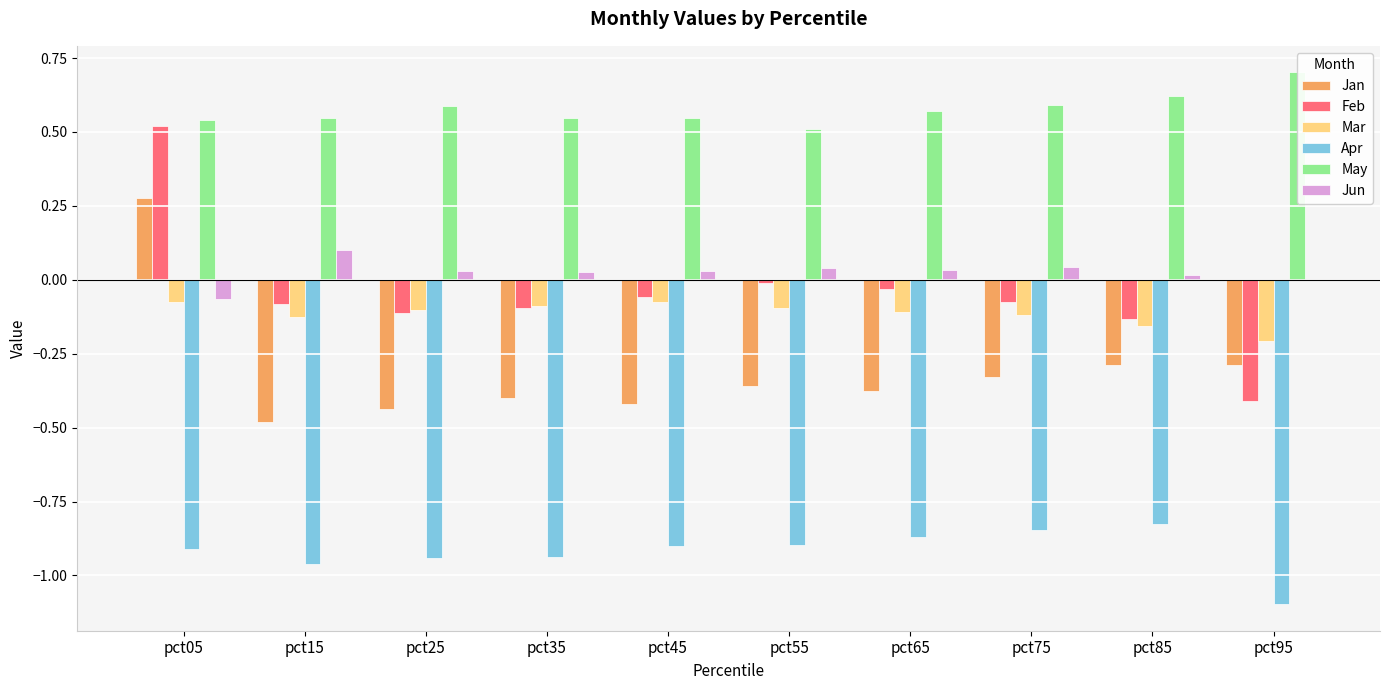

Reading right to left, extract all data points from this chart.

Jan: pct95=-0.3	pct85=-0.3	pct75=-0.3	pct65=-0.4	pct55=-0.4	pct45=-0.4	pct35=-0.4	pct25=-0.4	pct15=-0.5	pct05=0.3
Feb: pct95=-0.4	pct85=-0.1	pct75=-0.1	pct65=-0.0	pct55=-0.0	pct45=-0.1	pct35=-0.1	pct25=-0.1	pct15=-0.1	pct05=0.5
Mar: pct95=-0.2	pct85=-0.2	pct75=-0.1	pct65=-0.1	pct55=-0.1	pct45=-0.1	pct35=-0.1	pct25=-0.1	pct15=-0.1	pct05=-0.1
Apr: pct95=-1.1	pct85=-0.8	pct75=-0.8	pct65=-0.9	pct55=-0.9	pct45=-0.9	pct35=-0.9	pct25=-0.9	pct15=-1.0	pct05=-0.9
May: pct95=0.7	pct85=0.6	pct75=0.6	pct65=0.6	pct55=0.5	pct45=0.5	pct35=0.5	pct25=0.6	pct15=0.5	pct05=0.5
Jun: pct95=-0.0	pct85=0.0	pct75=0.0	pct65=0.0	pct55=0.0	pct45=0.0	pct35=0.0	pct25=0.0	pct15=0.1	pct05=-0.1